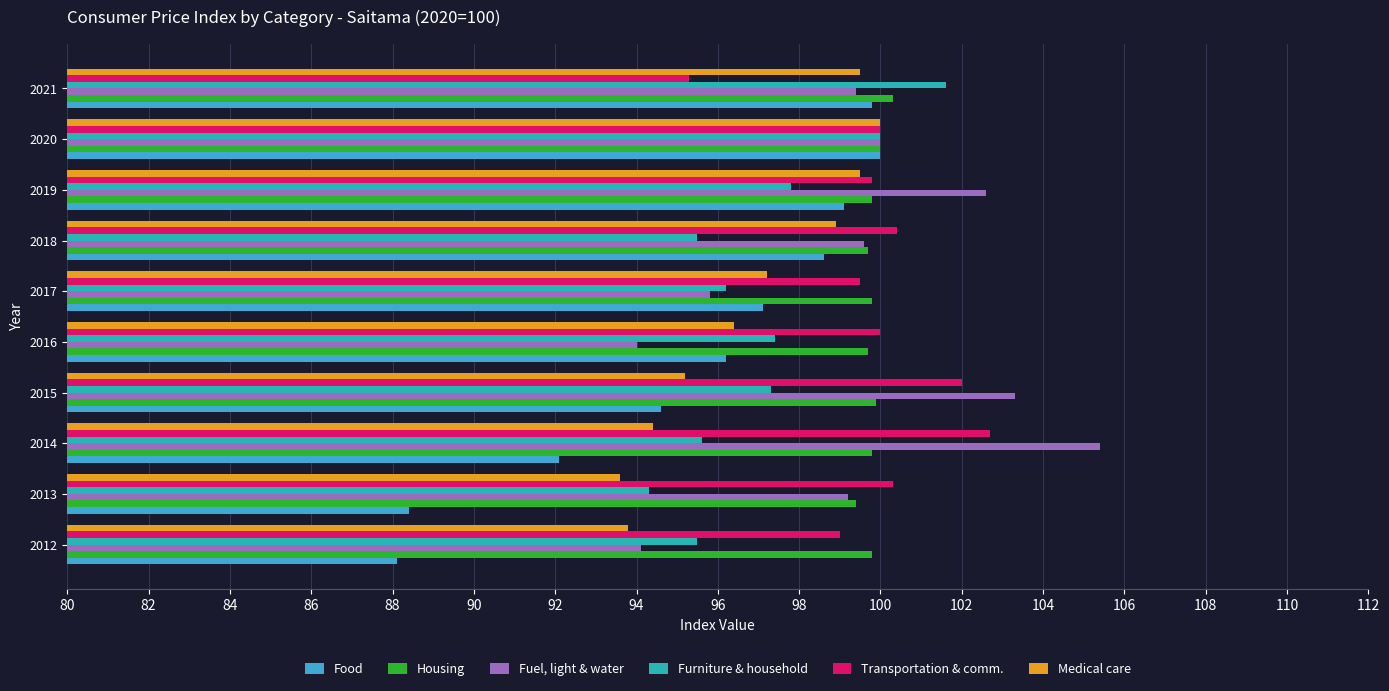

How many series are shown in this chart?

6